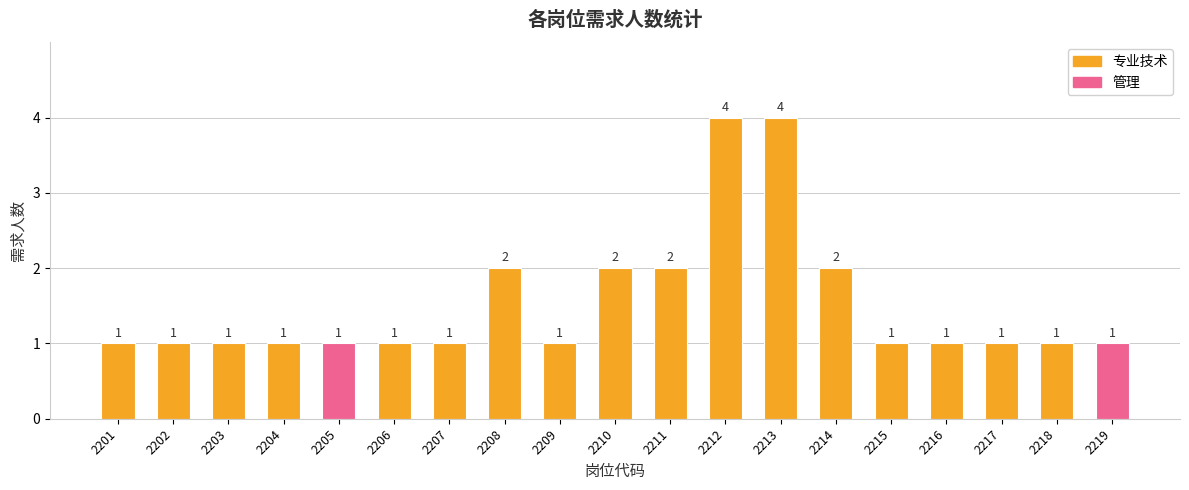

Read the value at 2202.

1